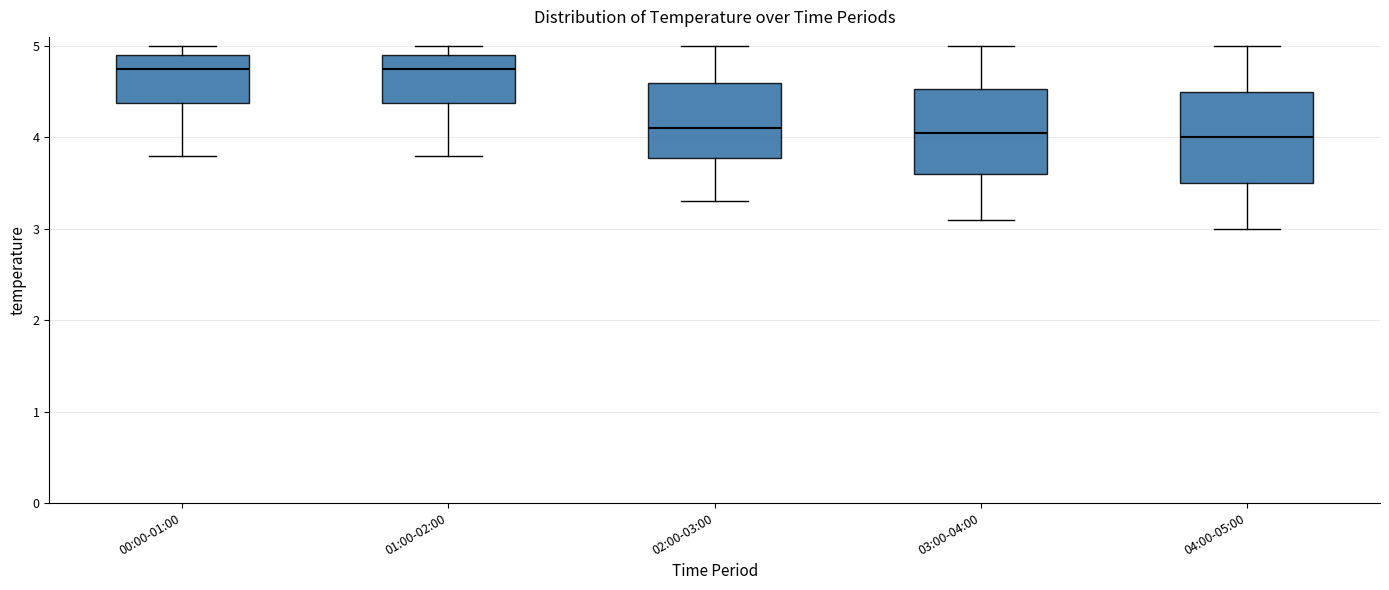

Where does the median line of the box for 00:00-01:00 sit on the y-axis? The values are not printed on the chart, so give them approximately, as read against the axis.

4.8